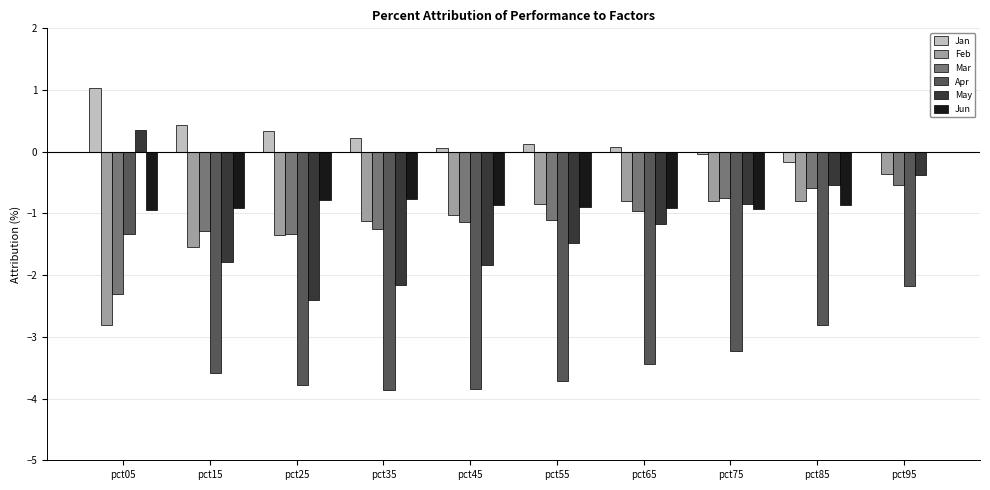

What is the maximum value for Mar?

-0.5